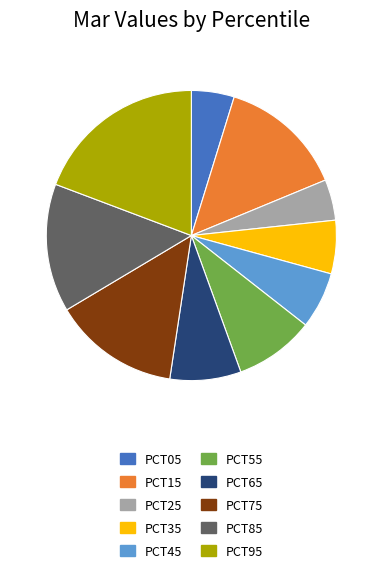

Is there any slice that represents more than half of the pie?

No